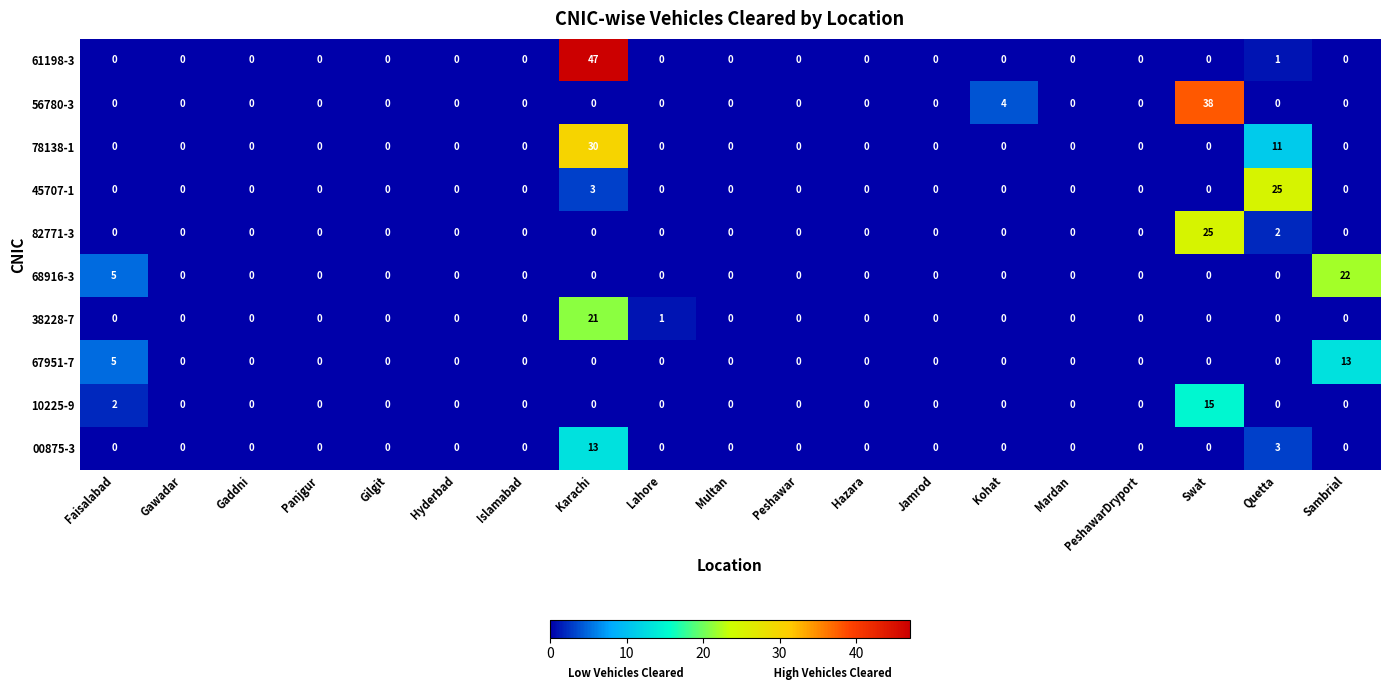

True or false: 10225-9 has a value of 10 at Quetta.

False